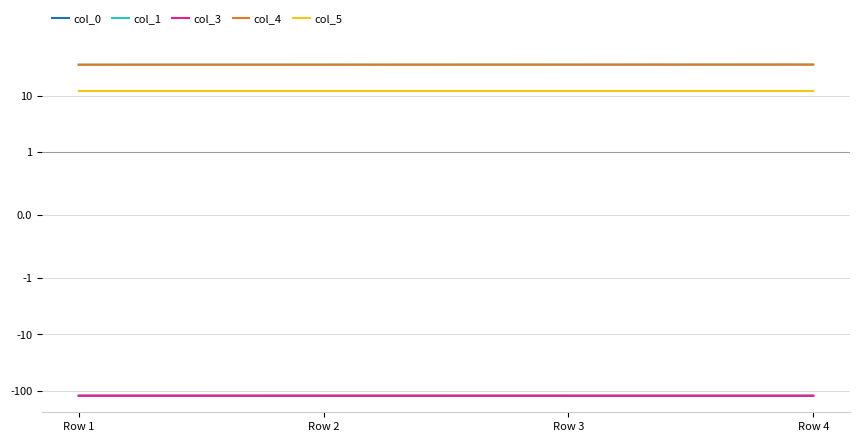

Is the value of col_0 at Row 4 greater than the value of col_1 at Row 4?

No